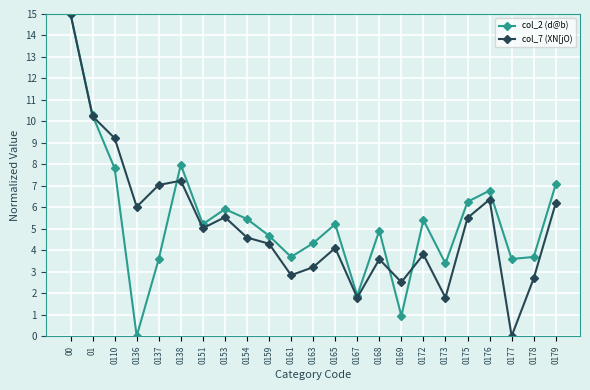

Read the col_7 (XN[jO) value at 0154.

4.6